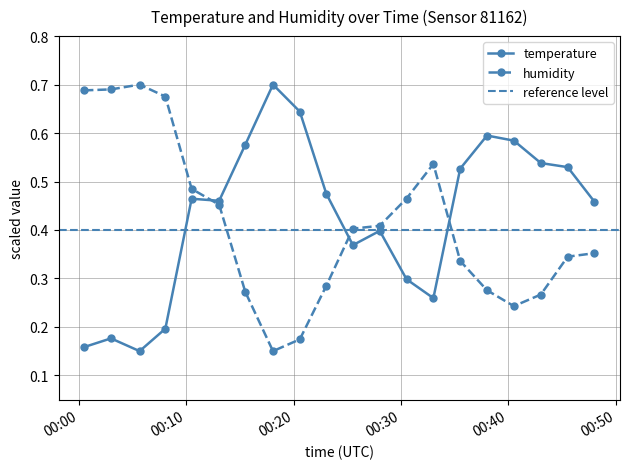

True or false: temperature has more than 1 points higher than both neighbors.

True